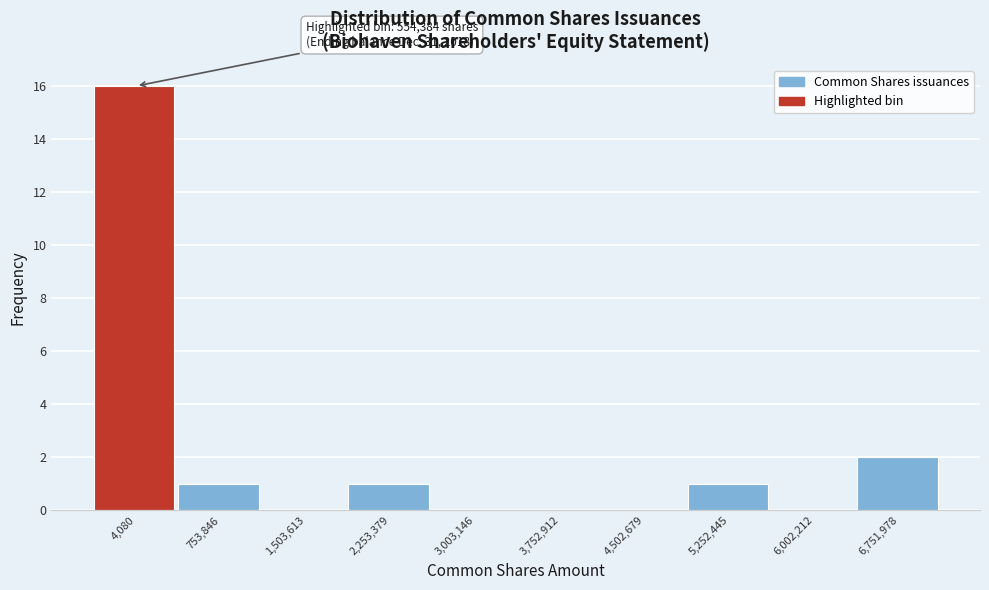

Reading left to right, transcribe all the data shown in this chart.

4,080=16	753,846=1	1,503,613=0	2,253,379=1	3,003,146=0	3,752,912=0	4,502,679=0	5,252,445=1	6,002,212=0	6,751,978=2